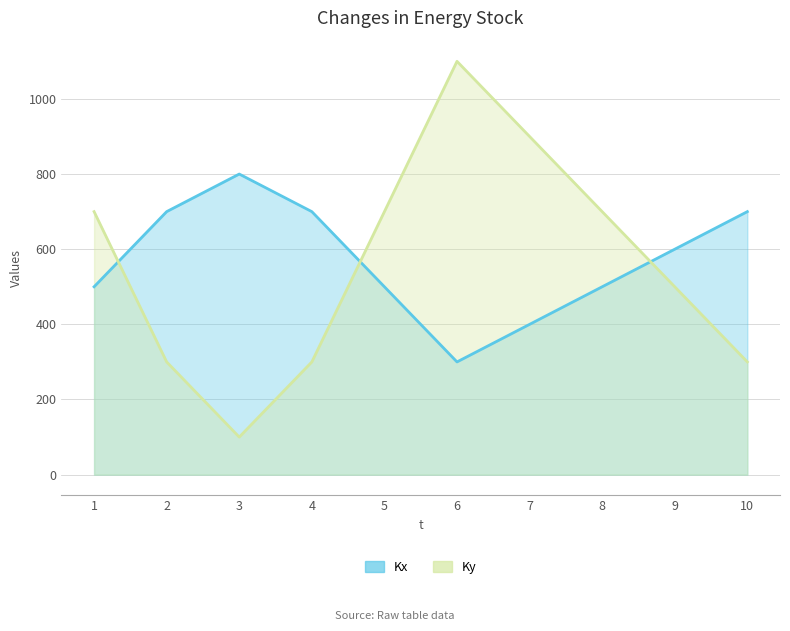

What is the maximum value shown in the chart?

1100